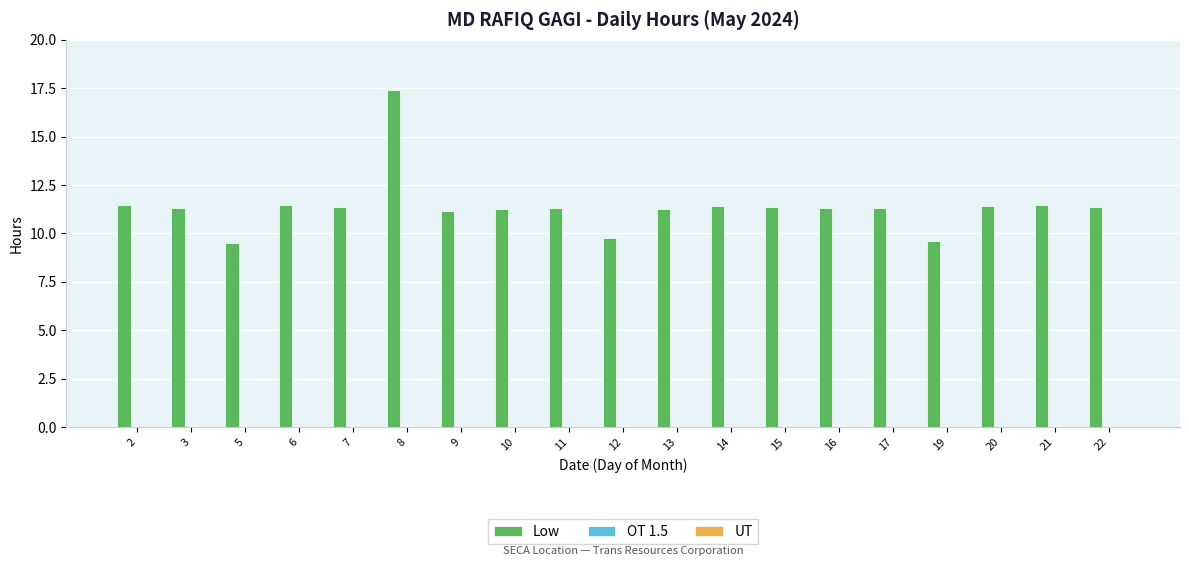

How many data points does each series have?

19